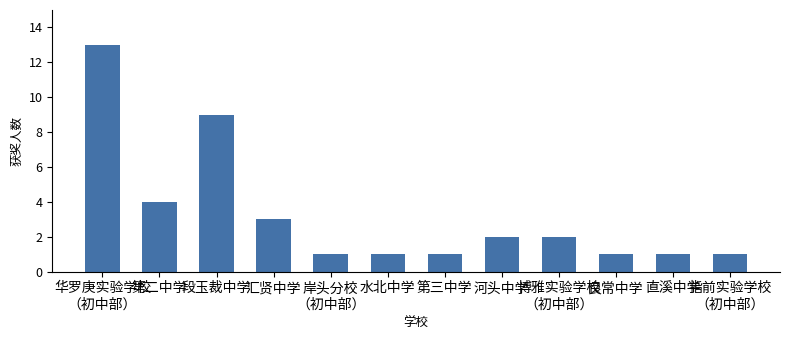

What is the label of the 2nd bar from the right?

直溪中学